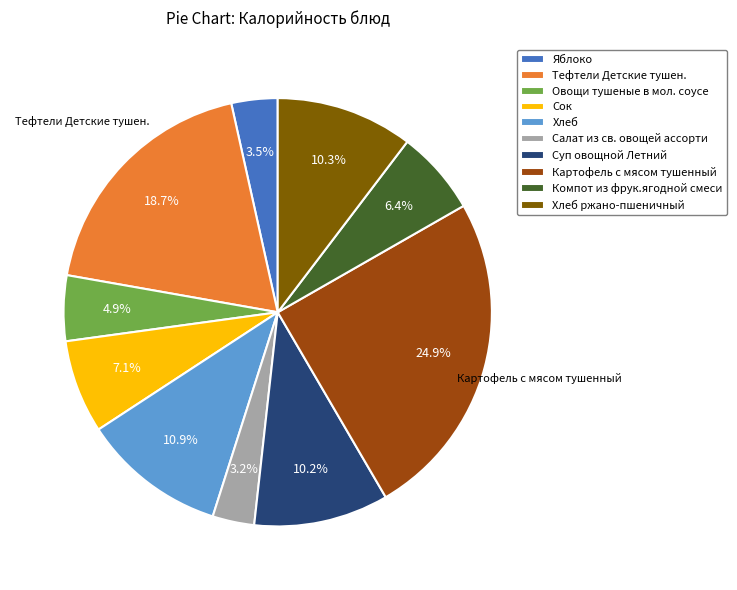

Do Сок and Хлеб ржано-пшеничный together represent more than half of the pie?

No